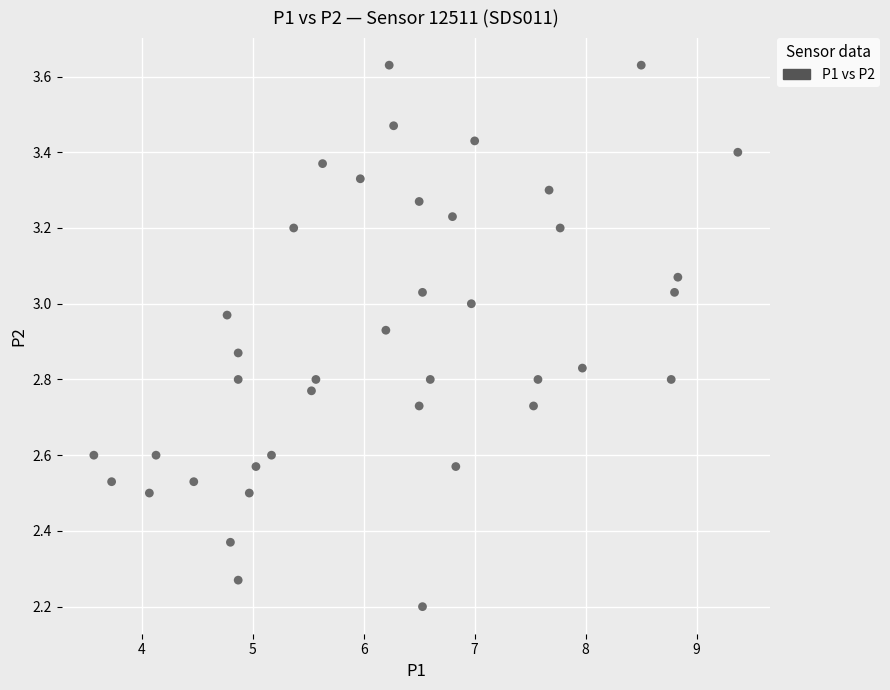

What is the range of X values (max minus min)?

5.8